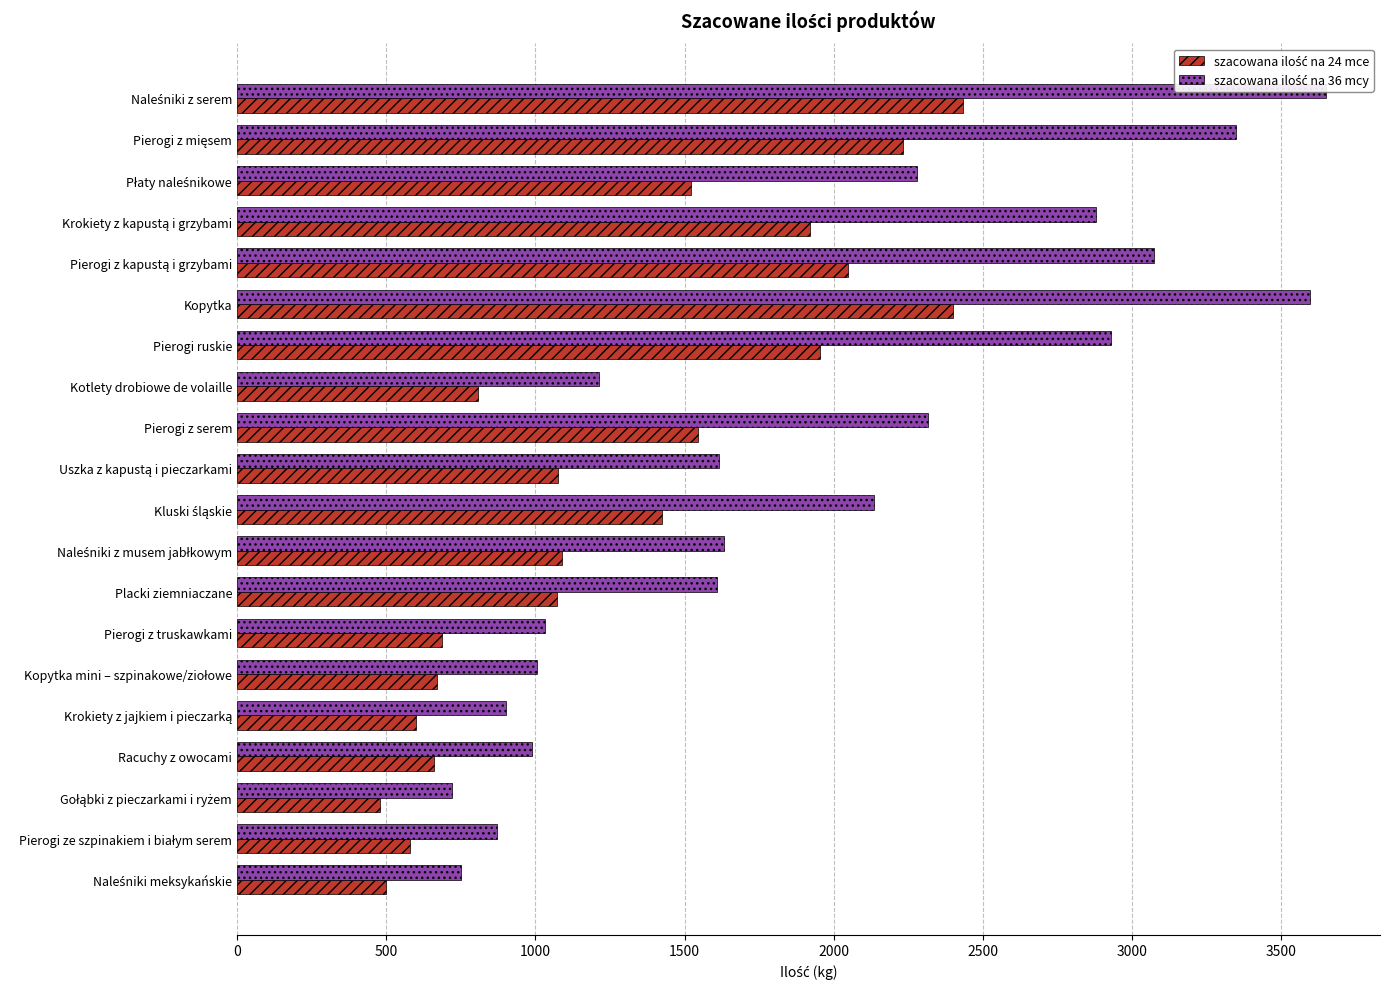

Rank the series by their average value, from lowest to highest.

szacowana ilość na 24 mce, szacowana ilość na 36 mcy